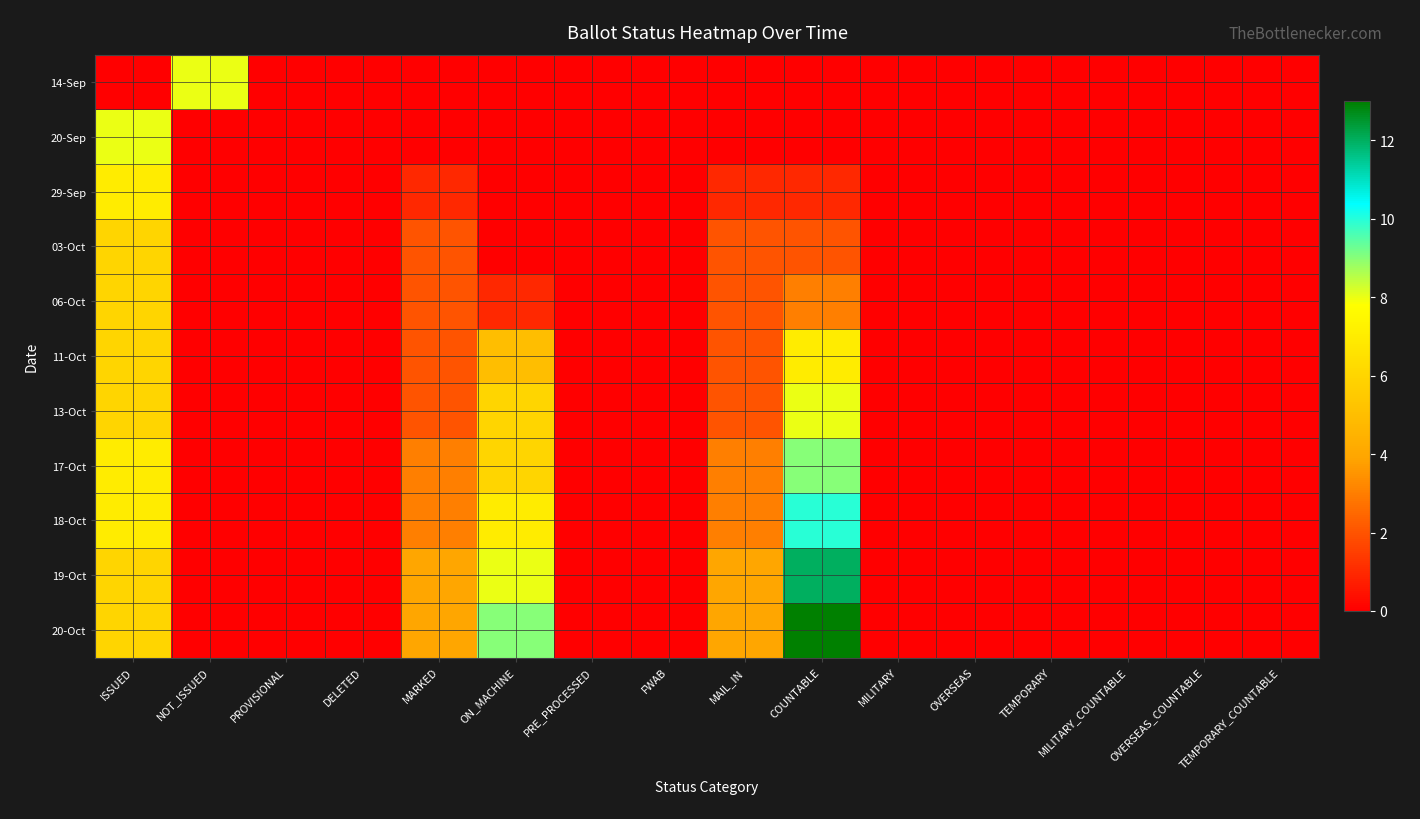

What is the total value across all series at MAIL_IN?

23